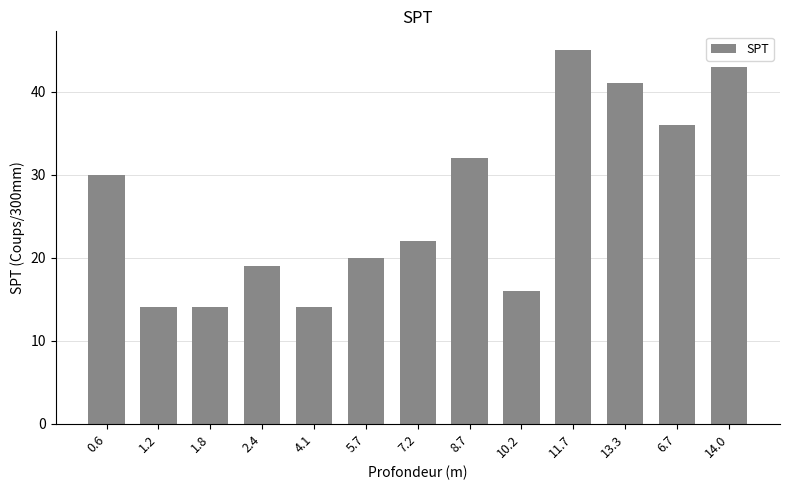

Does the chart contain any negative values?

No